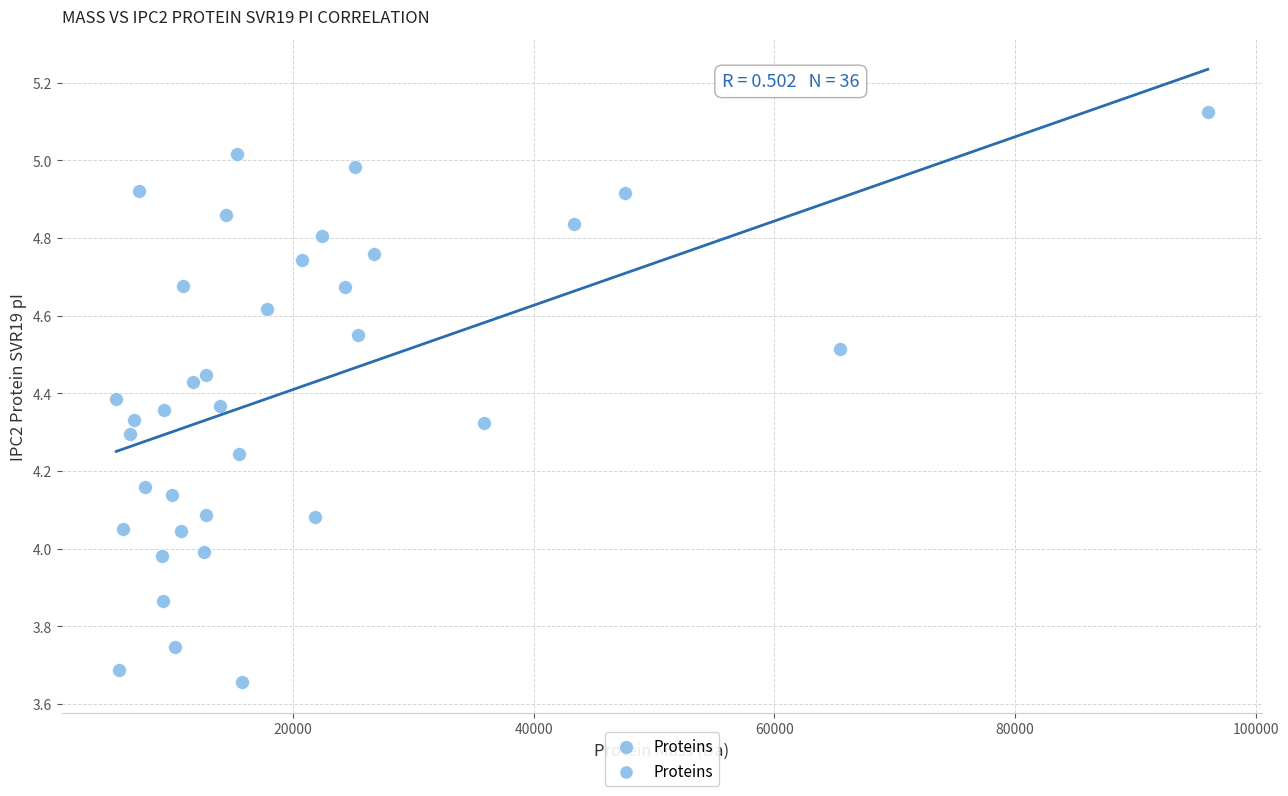

What is the range of X values (max minus min)?

90706.1